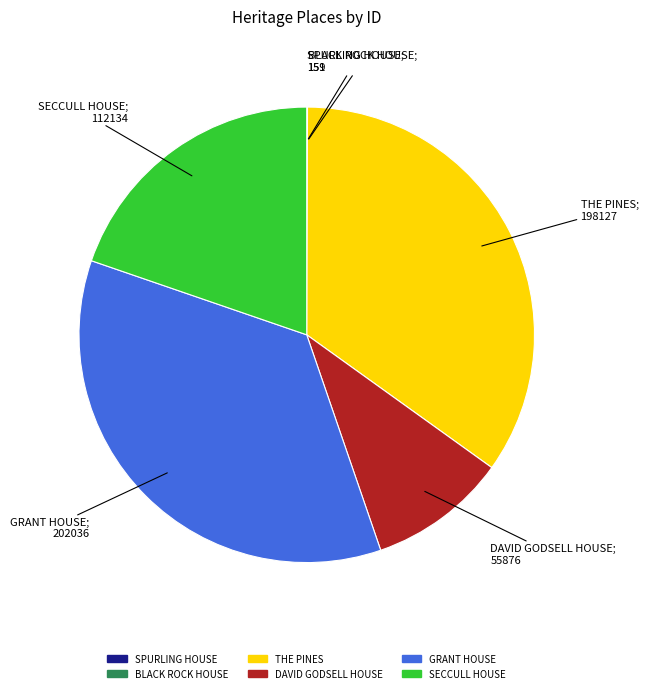

Which category has the biggest portion of the pie?

GRANT HOUSE